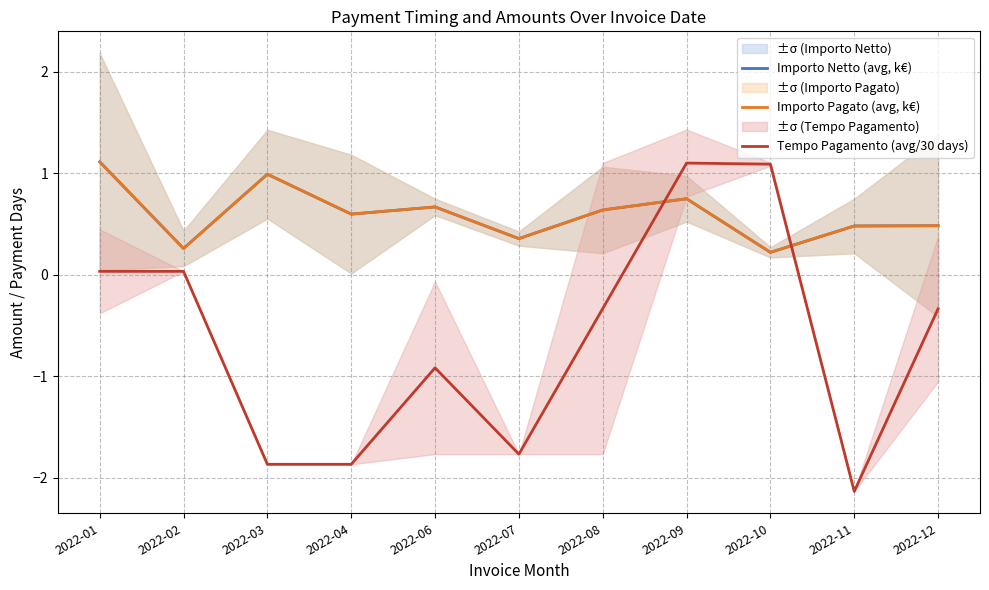

Which has a higher value, 2022-08 or 2022-10?

2022-08